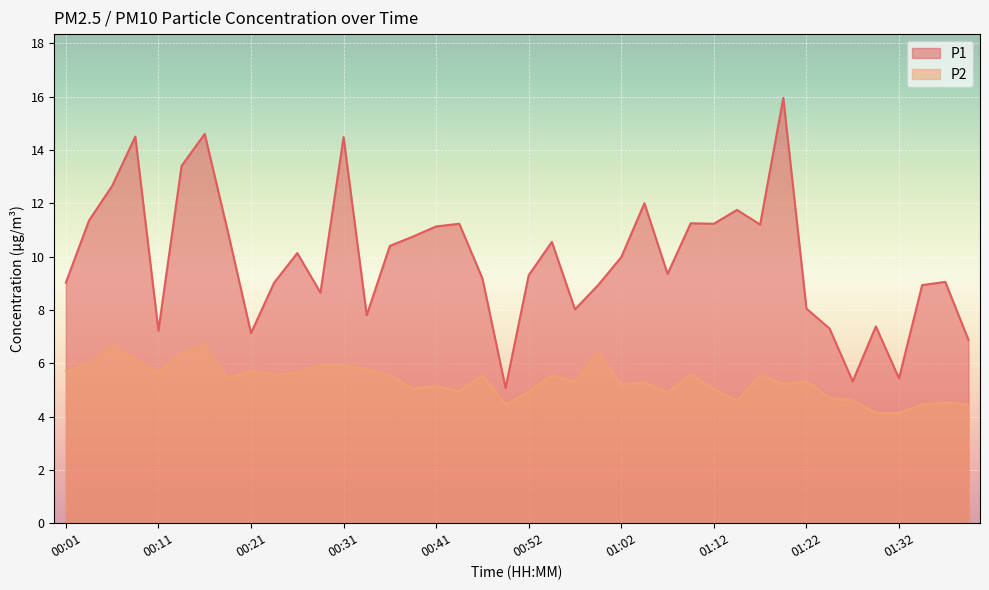

Reading right to left, list all the values displayed in this chart.

P1: 6.9	9.1	8.9	5.4	7.4	5.3	7.3	8.1	15.9	11.2	11.8	11.2	11.2	9.3	12.0	10.0	8.9	8.0	10.6	9.3	5.1	9.2	11.2	11.1	10.8	10.4	7.8	14.5	8.7	10.1	9.0	7.1	10.9	14.6	13.4	7.2	14.5	12.7	11.3	9.0
P2: 4.5	4.5	4.5	4.1	4.1	4.6	4.7	5.3	5.2	5.5	4.6	5.0	5.6	4.9	5.3	5.2	6.4	5.3	5.5	4.9	4.5	5.5	5.0	5.1	5.0	5.5	5.8	5.9	5.9	5.6	5.6	5.7	5.4	6.7	6.4	5.7	6.2	6.7	6.0	5.7